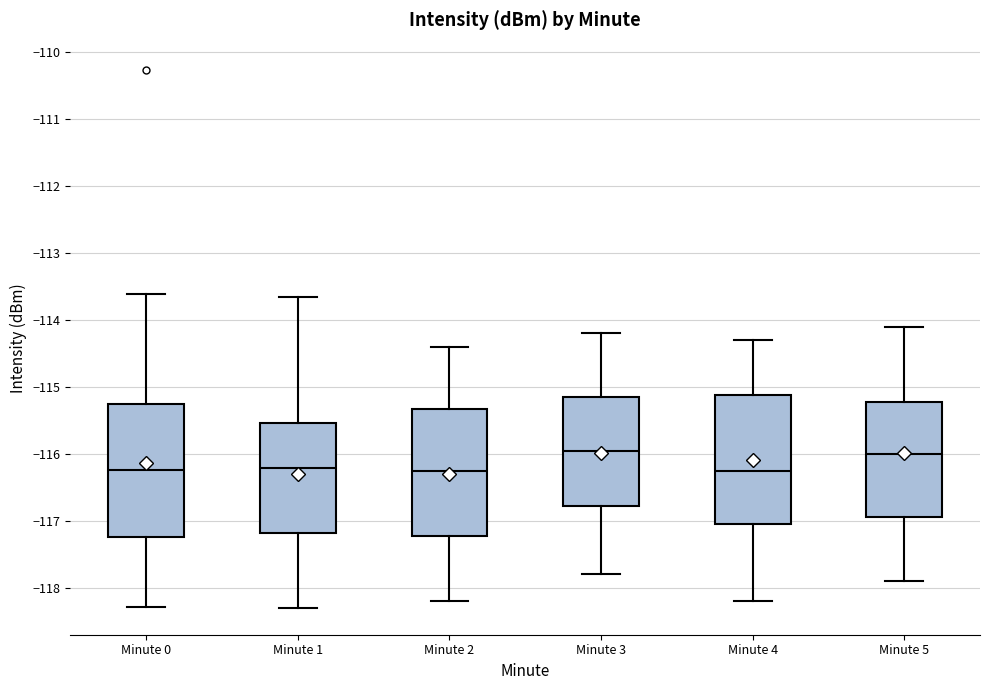

Reading left to right, transcribe this box plot: for each box, give where its median line is, the range the box spans, and where its two whiskers end, as read against the y-axis. The values are not printed on the chart, so give them approximately, as read against the axis.

Minute 0: median -116.2, box -117.2 to -115.2, whiskers -118.3 to -113.6
Minute 1: median -116.2, box -117.2 to -115.5, whiskers -118.3 to -113.7
Minute 2: median -116.2, box -117.2 to -115.3, whiskers -118.2 to -114.4
Minute 3: median -115.9, box -116.8 to -115.1, whiskers -117.8 to -114.2
Minute 4: median -116.2, box -117.0 to -115.1, whiskers -118.2 to -114.3
Minute 5: median -116.0, box -116.9 to -115.2, whiskers -117.9 to -114.1